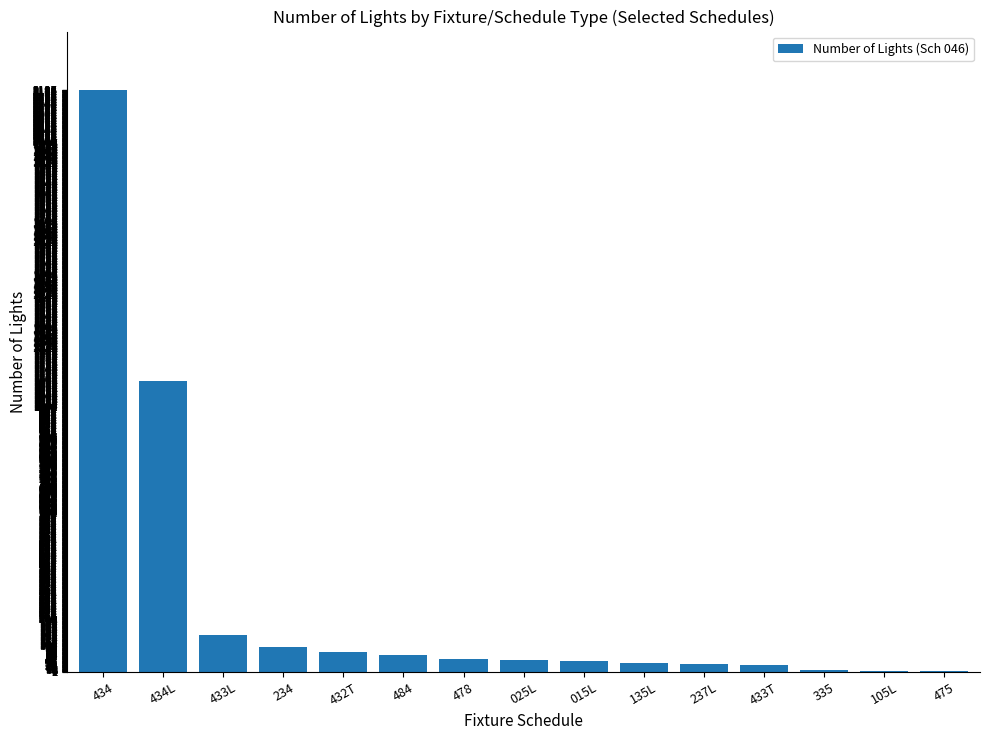

What is the change in value from 433L to 475?

-135